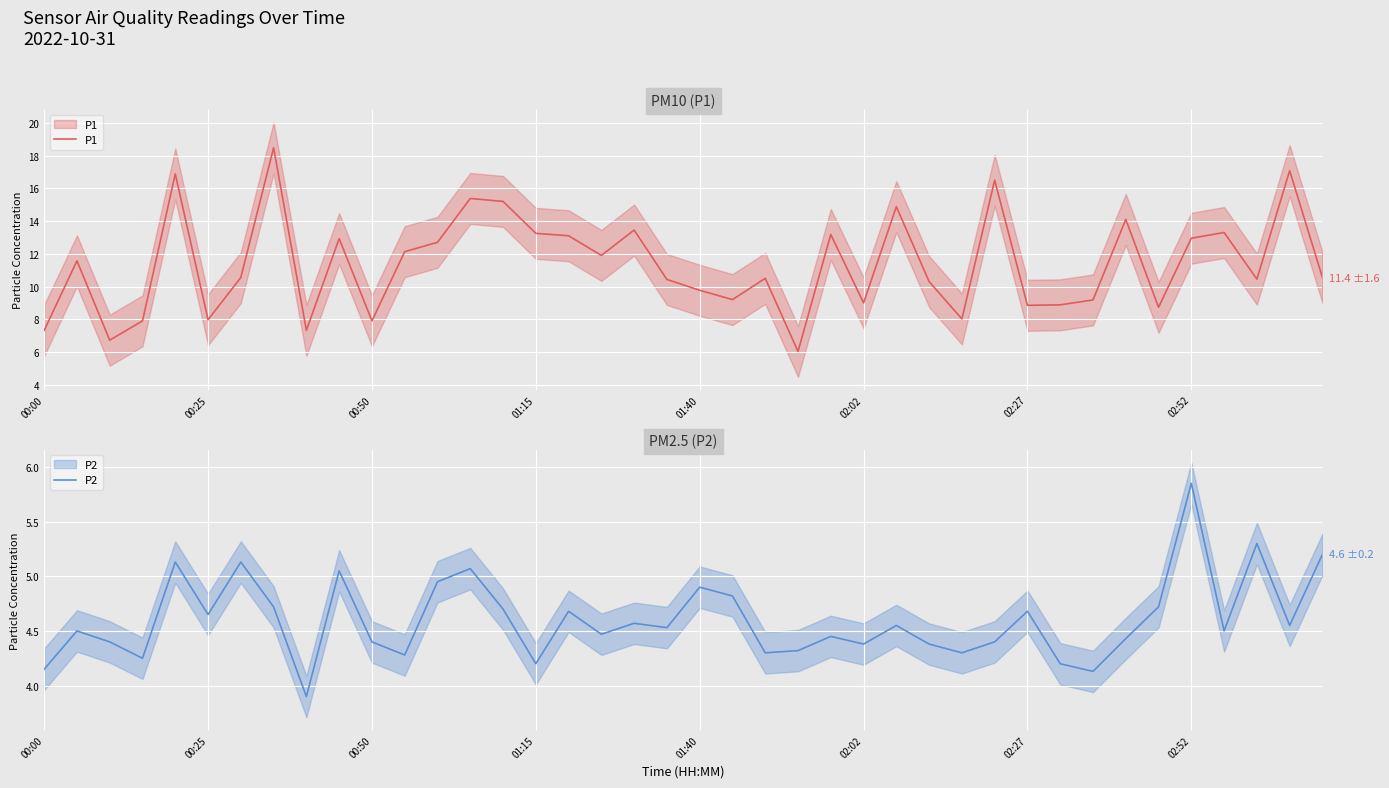

What is the difference between the maximum and minimum values in the P1 series?

12.4